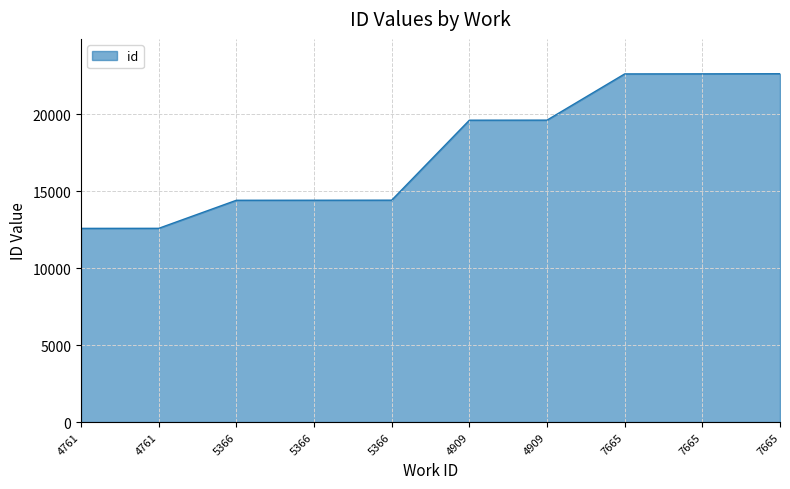

How many lines are shown in the chart?

1